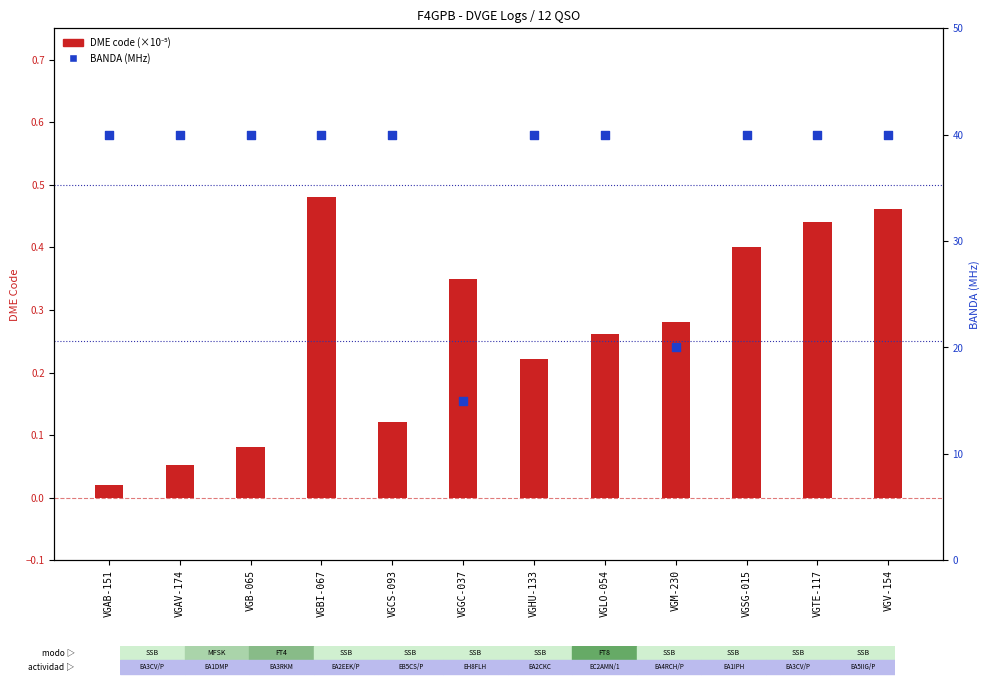

Which series has the largest total across all categories?

BANDA (MHz)